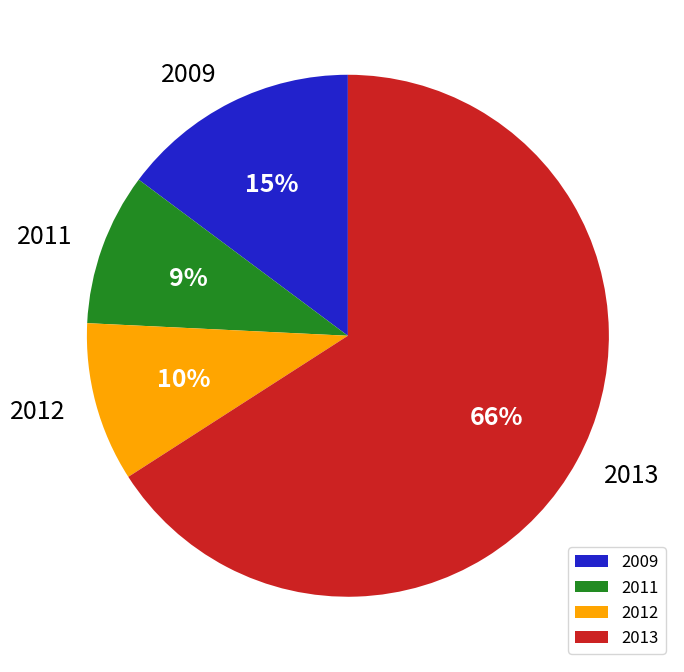

What percentage is the 2011 slice, to the nearest percent?

9%